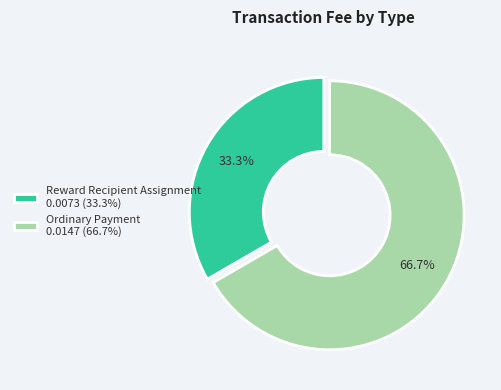

What percentage do Reward Recipient Assignment and Ordinary Payment together represent?

100.0%